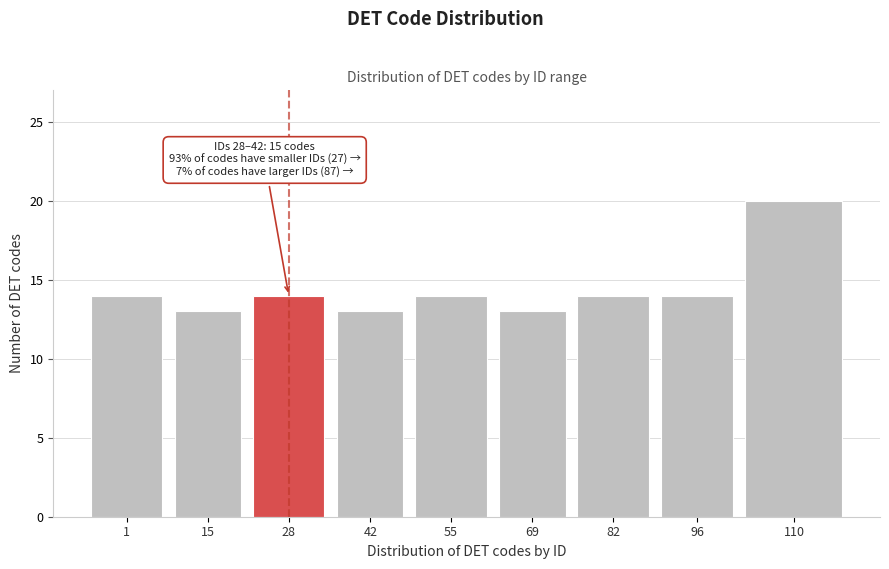

Reading left to right, list all the values displayed in this chart.

1=14	15=13	28=14	42=13	55=14	69=13	82=14	96=14	110=20